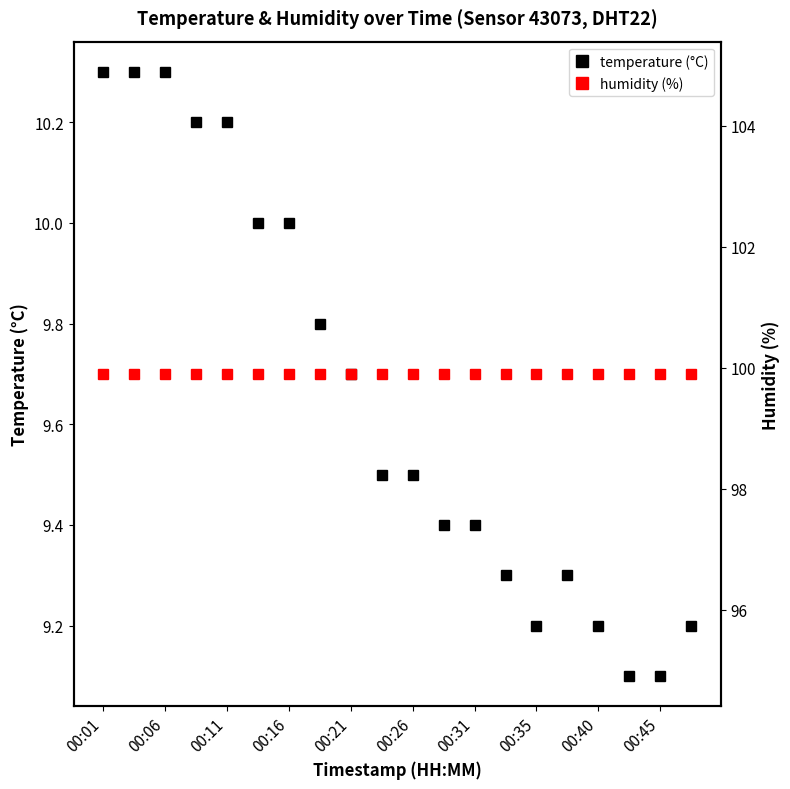

Is it true that temperature (°C) equals 9.5 at 00:26?

True